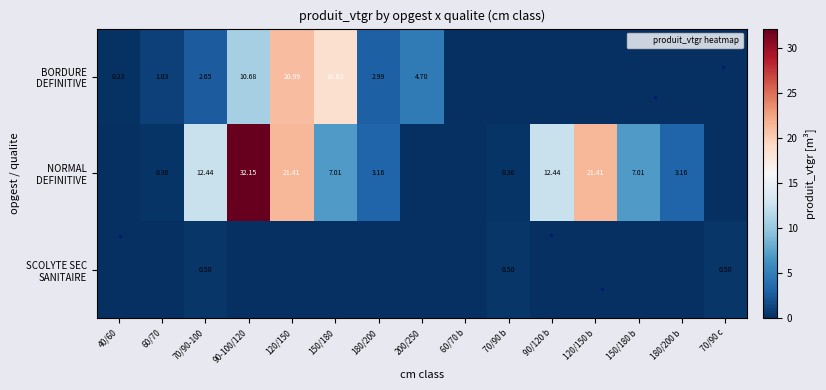

Is it true that NORMAL DEFINITIVE equals 0.4 at 60/70?

True